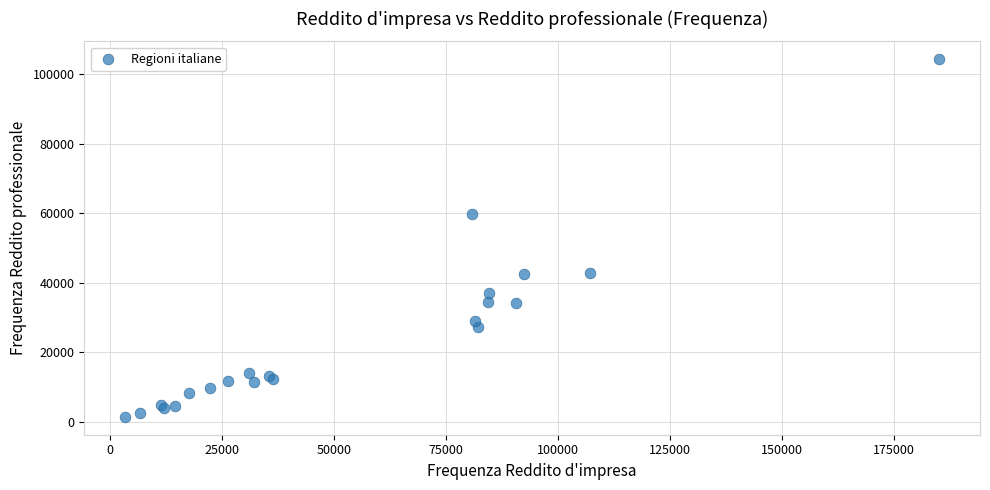

What Y value in the scatter plot is closest to 52805?

59855